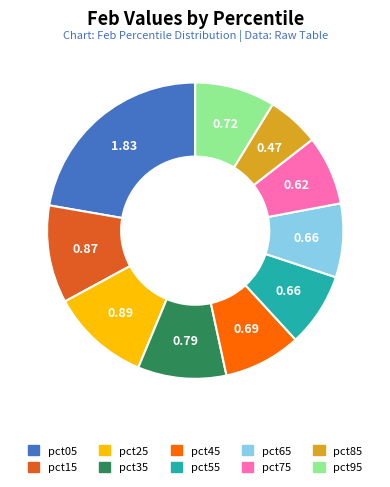

Which slice is the largest?

pct05